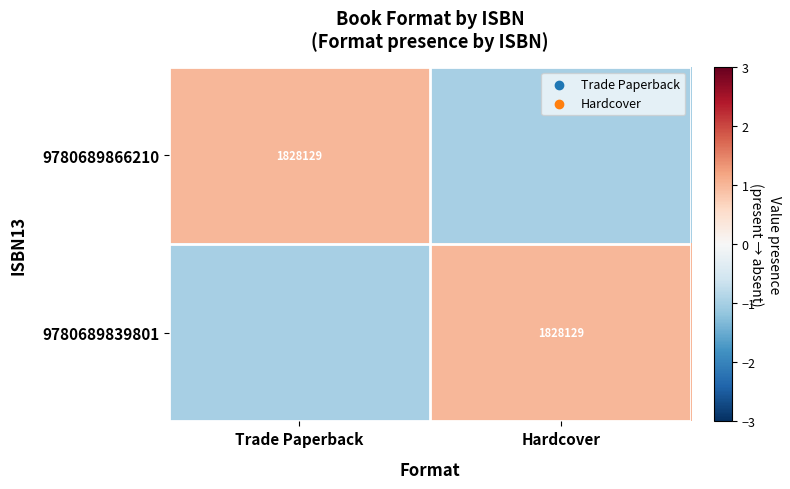

The value of 9780689866210 at Trade Paperback is 1828129. True or false?

True